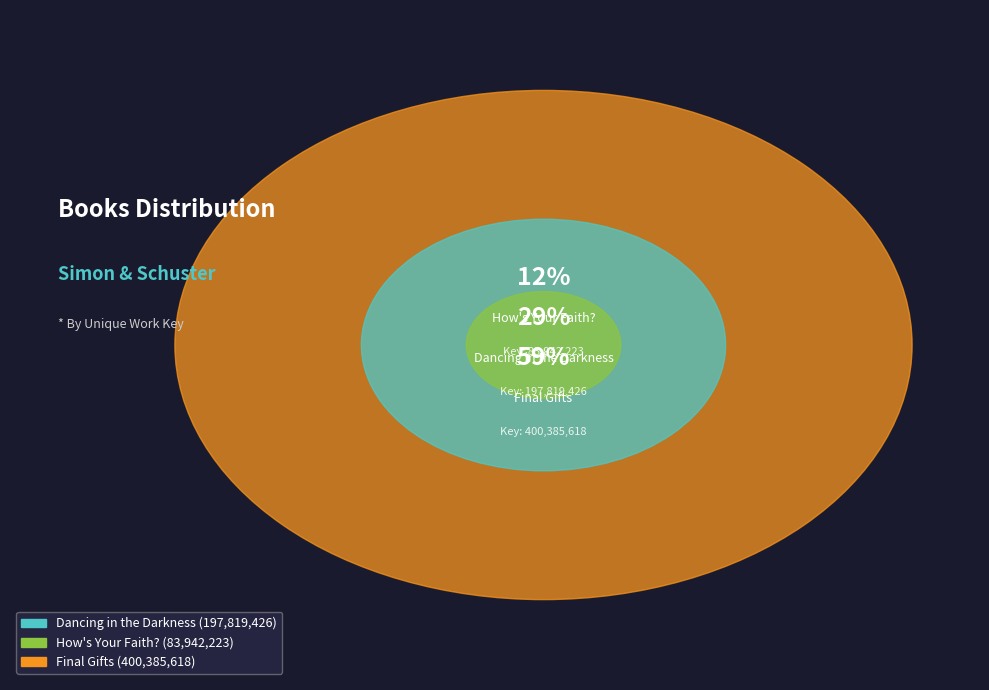

How much of the chart is everything except Final Gifts?

41.3%